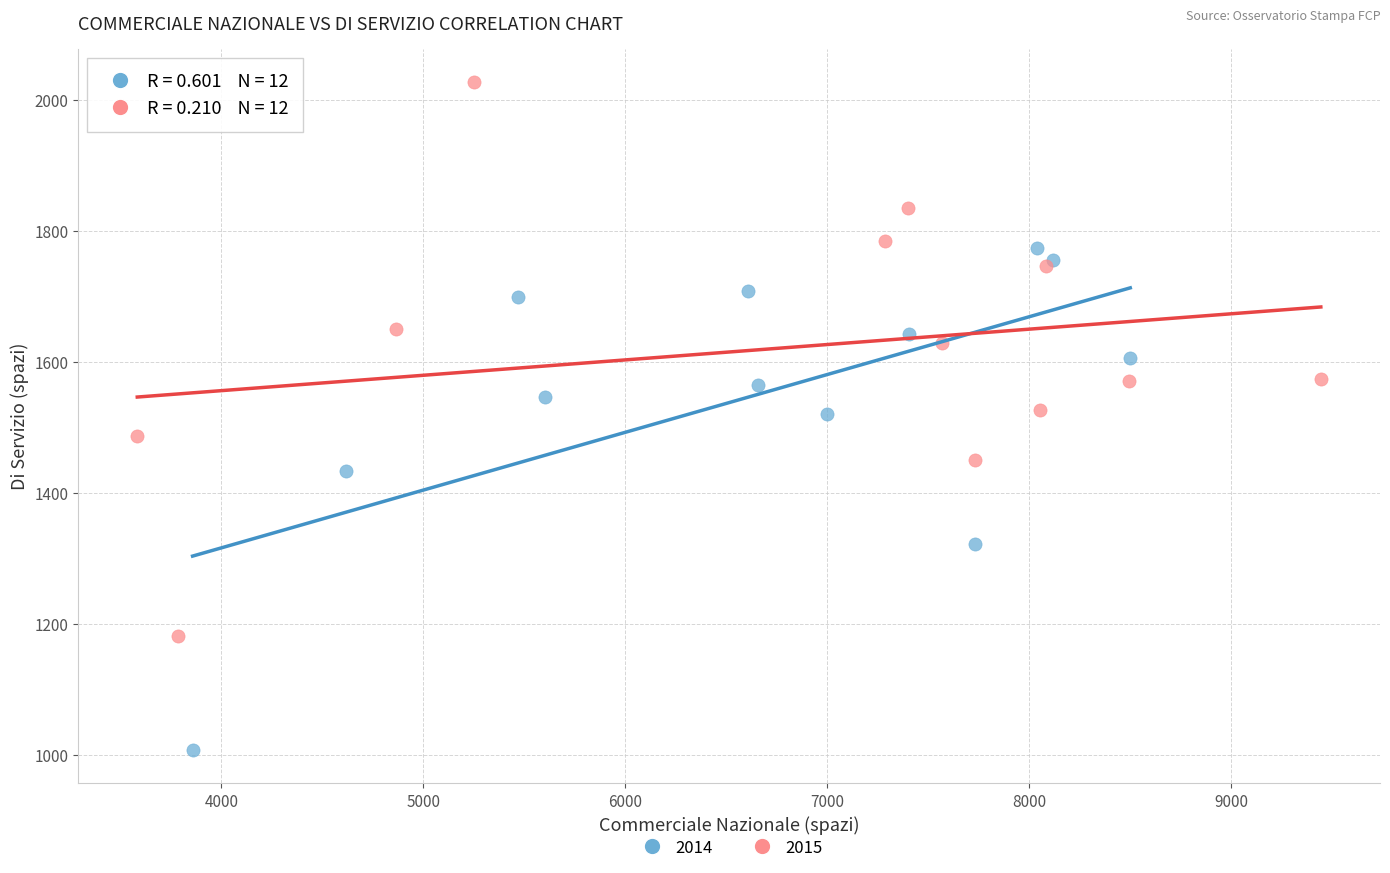

Which series contains the lowest Y value?

2014